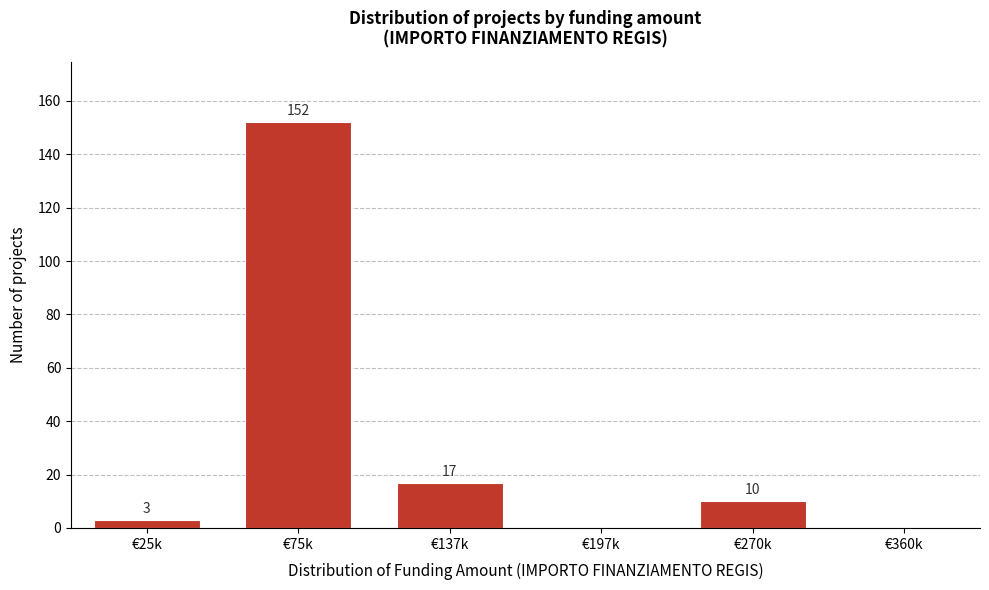

Reading right to left, extract all data points from this chart.

€360k=0	€270k=10	€197k=0	€137k=17	€75k=152	€25k=3